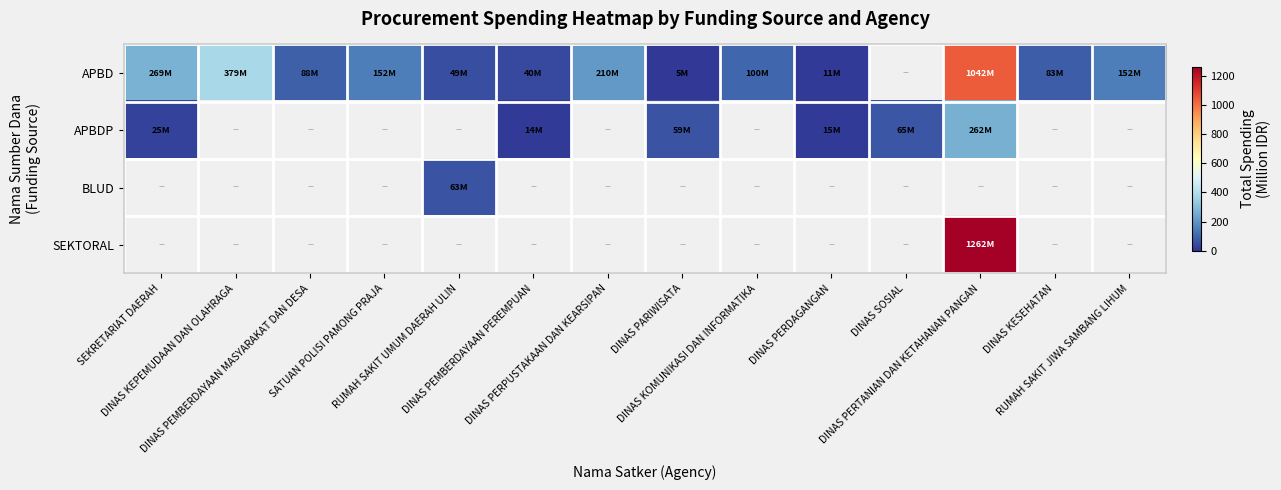

Where is APBDP nearest to the value 138?

DINAS SOSIAL